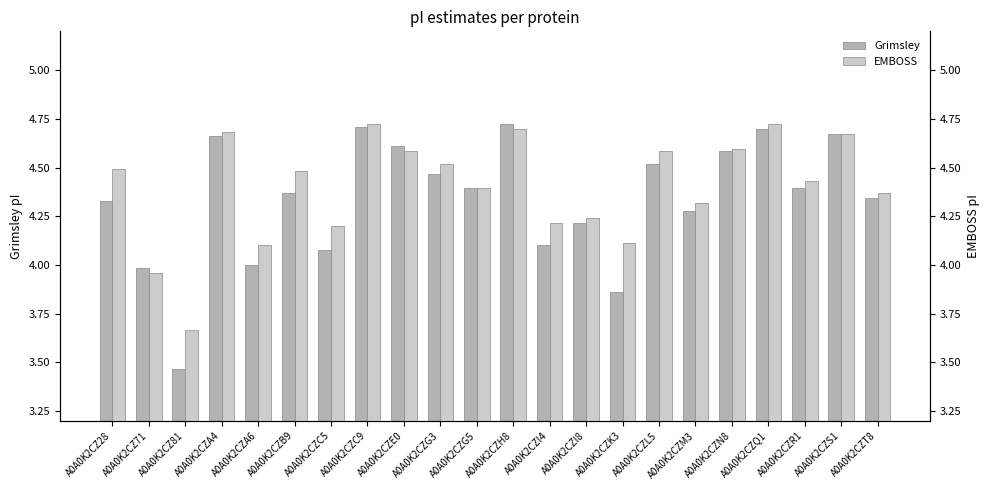

Which series has the largest range (max minus min)?

Grimsley